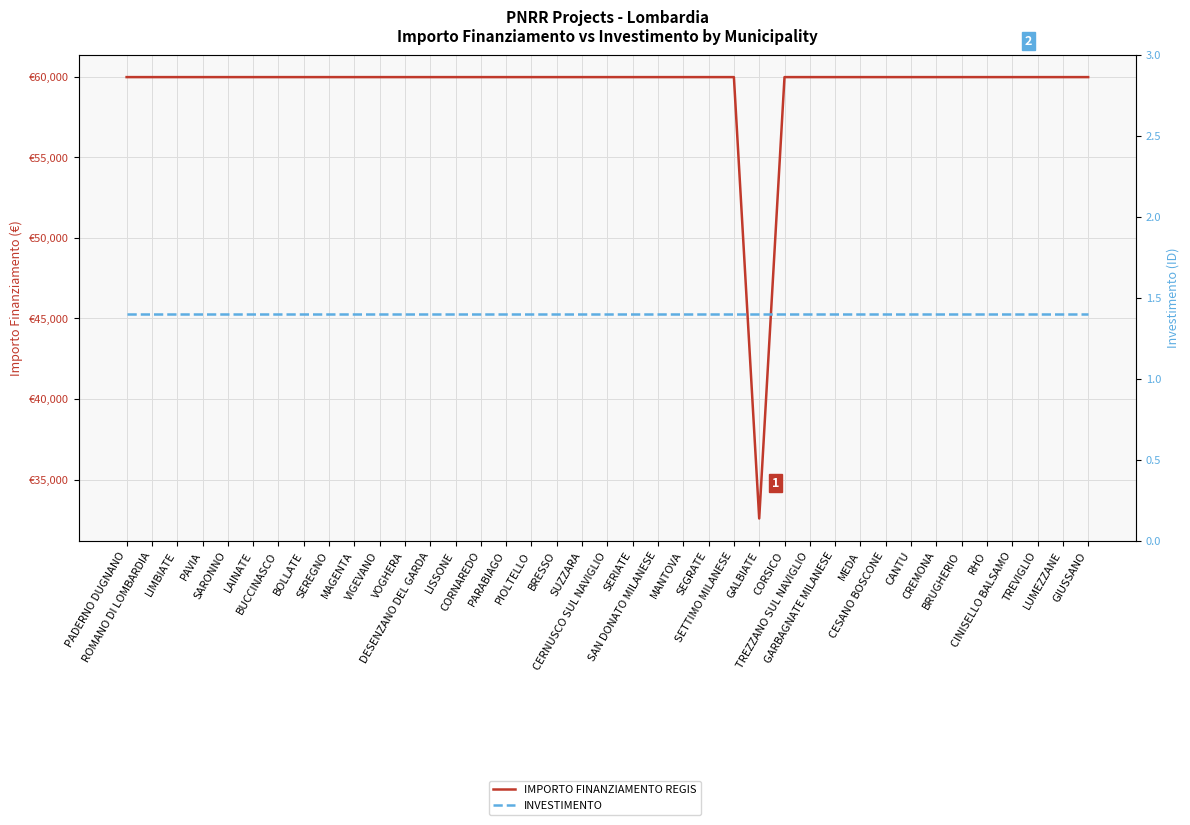

At VOGHERA, list the series in order from smallest to largest.

INVESTIMENTO, IMPORTO FINANZIAMENTO REGIS